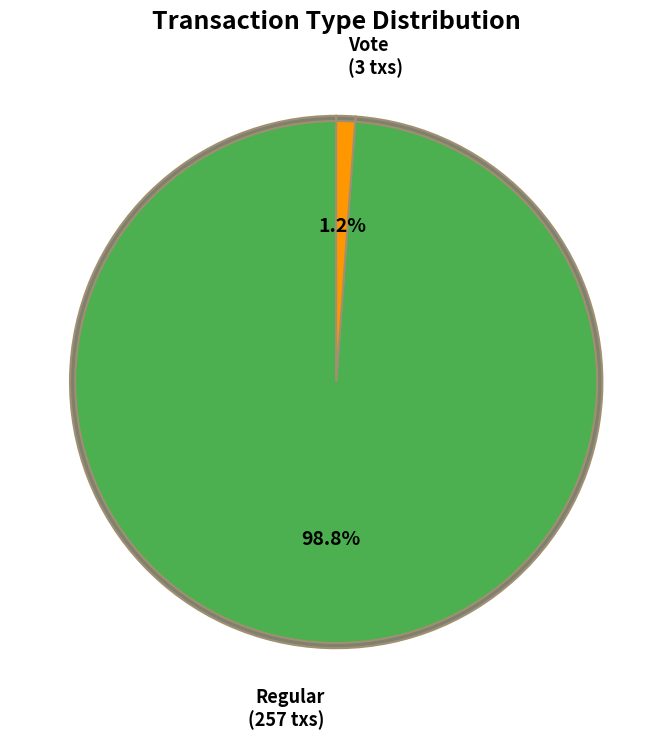

True or false: Vote accounts for 10% of the total.

False